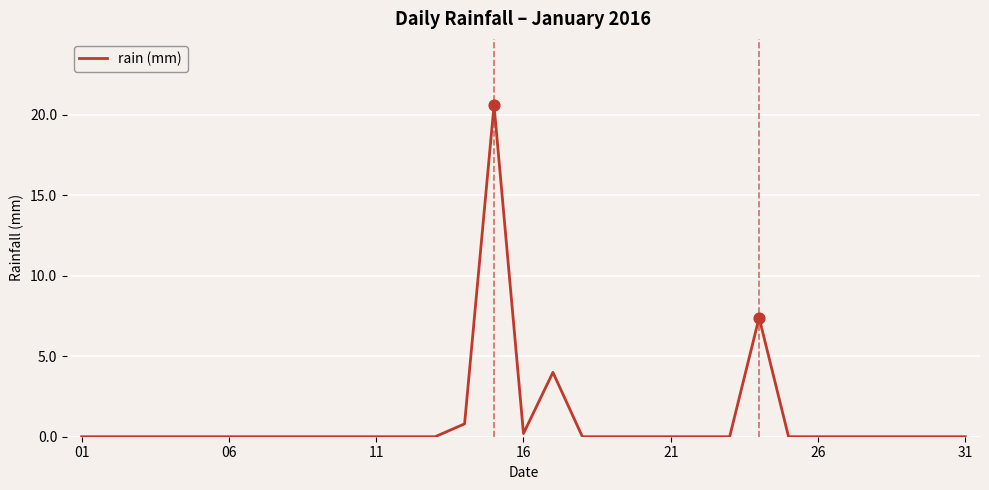

What is the difference between the maximum and minimum values?

20.6